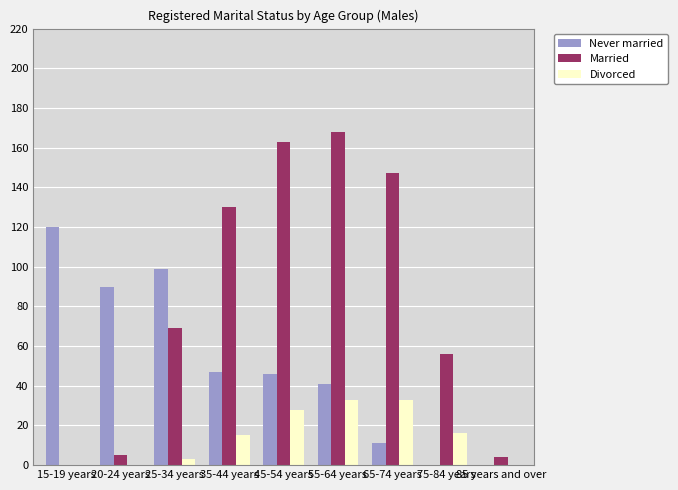

How many groups of bars are there?

9